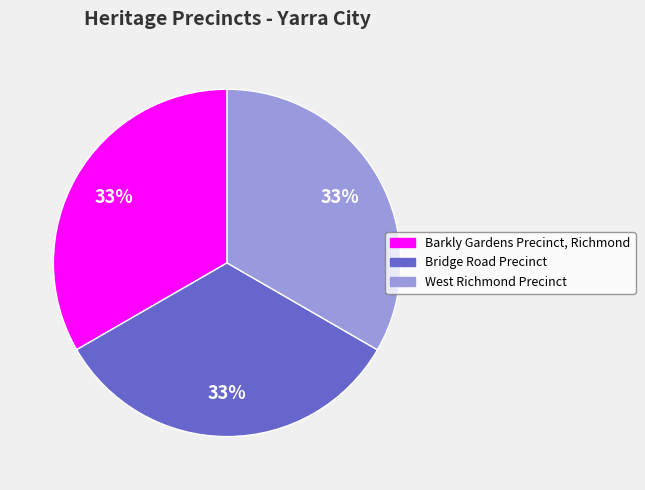

To the nearest percent, what percentage of the pie is Bridge Road Precinct?

33%